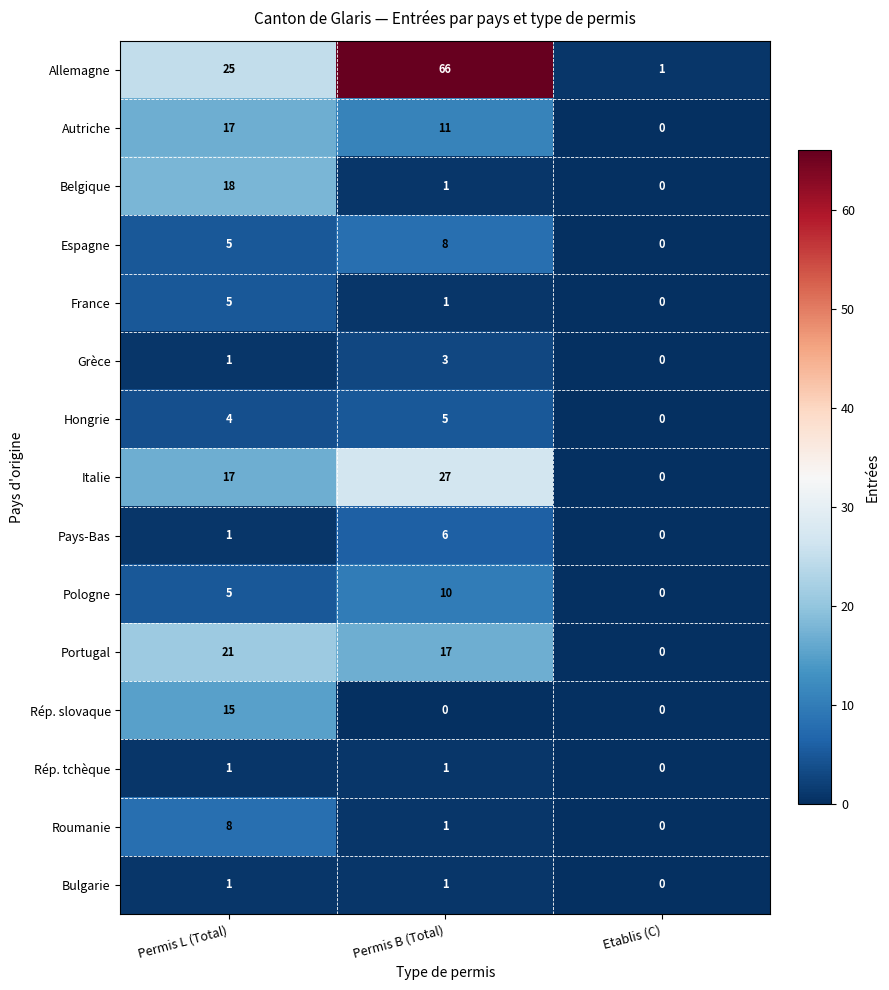

At which label is Grèce closest to 1?

Permis L (Total)